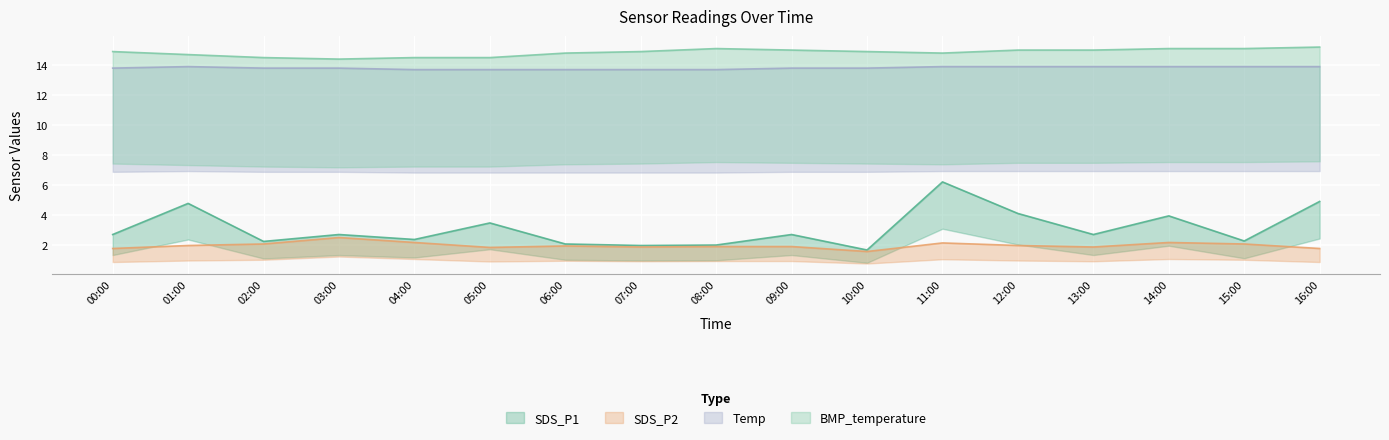

What is the spread (max minus min) of values at 15:00?

13.0